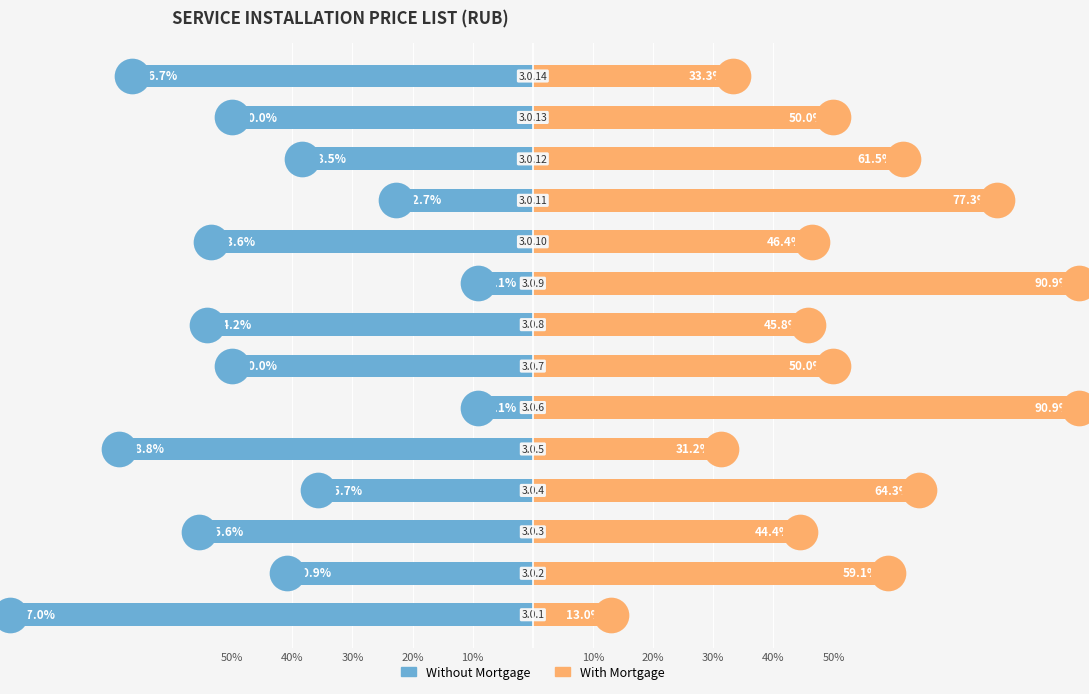

Which series reaches the maximum Y coordinate?

With Mortgage